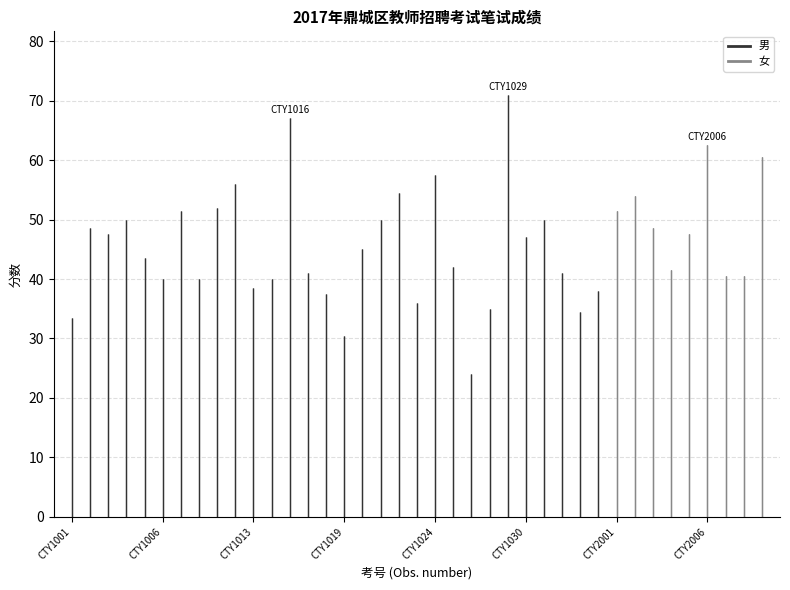

List the series in order of their peak value, highest first.

男, 女